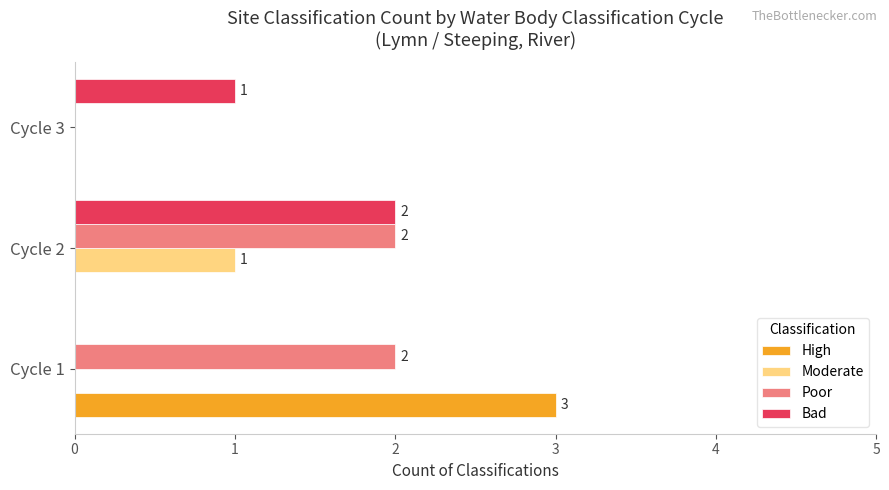

The value of Bad at Cycle 3 is 1. True or false?

True